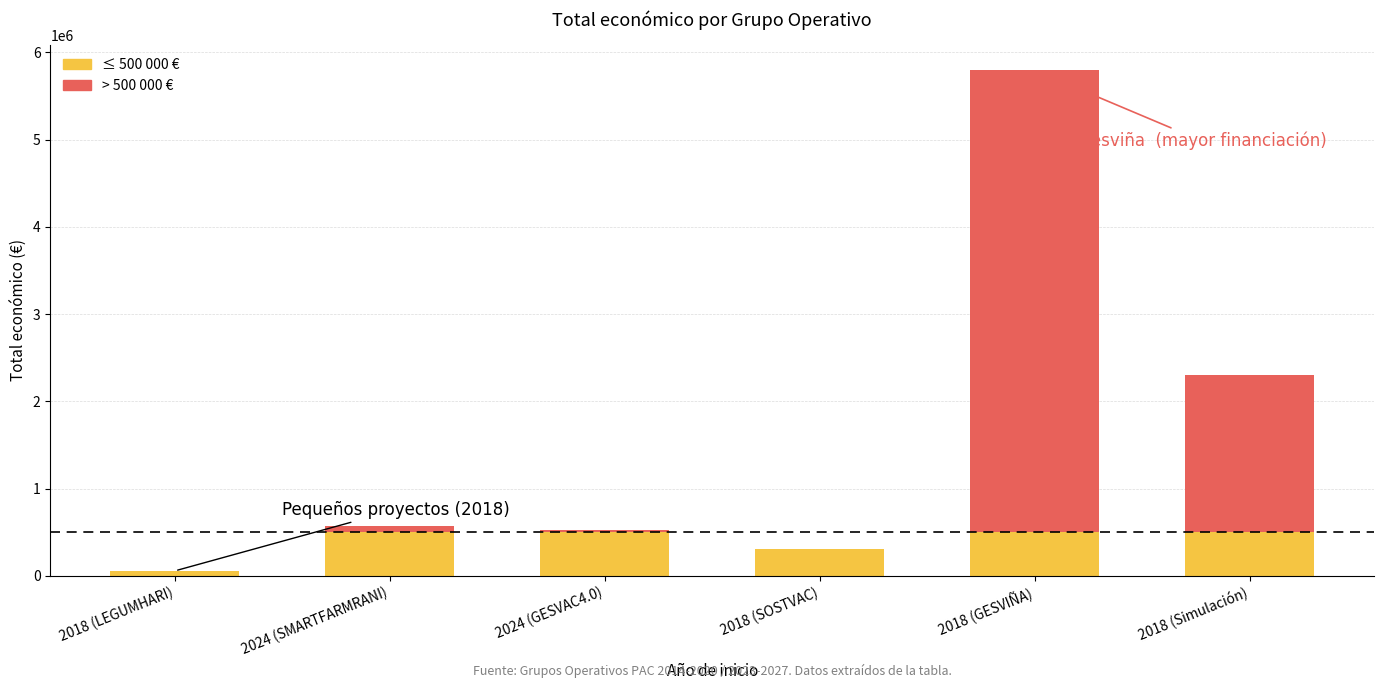

Reading left to right, transcribe the values for ≤ 500 000 €.

2018 (LEGUMHARI)=57500	2024 (SMARTFARMRANI)=500000	2024 (GESVAC4.0)=500000	2018 (SOSTVAC)=311553	2018 (GESVIÑA)=500000	2018 (Simulación)=500000